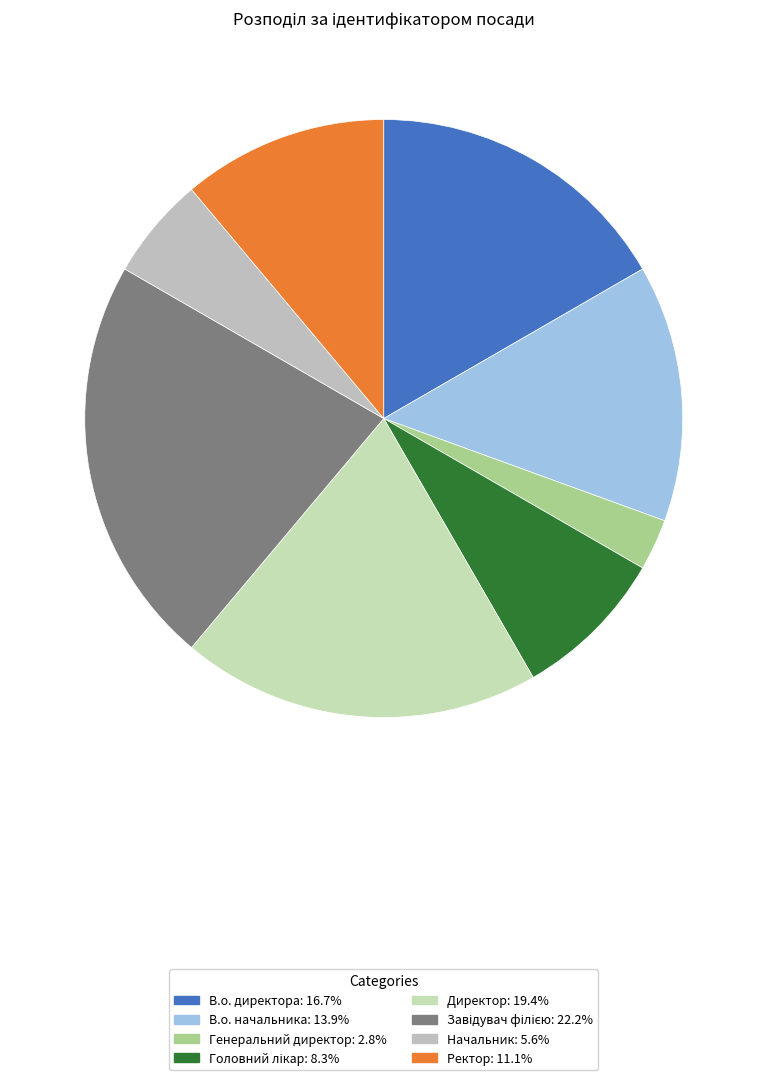

Does Генеральний директор account for over 50% of the chart?

No